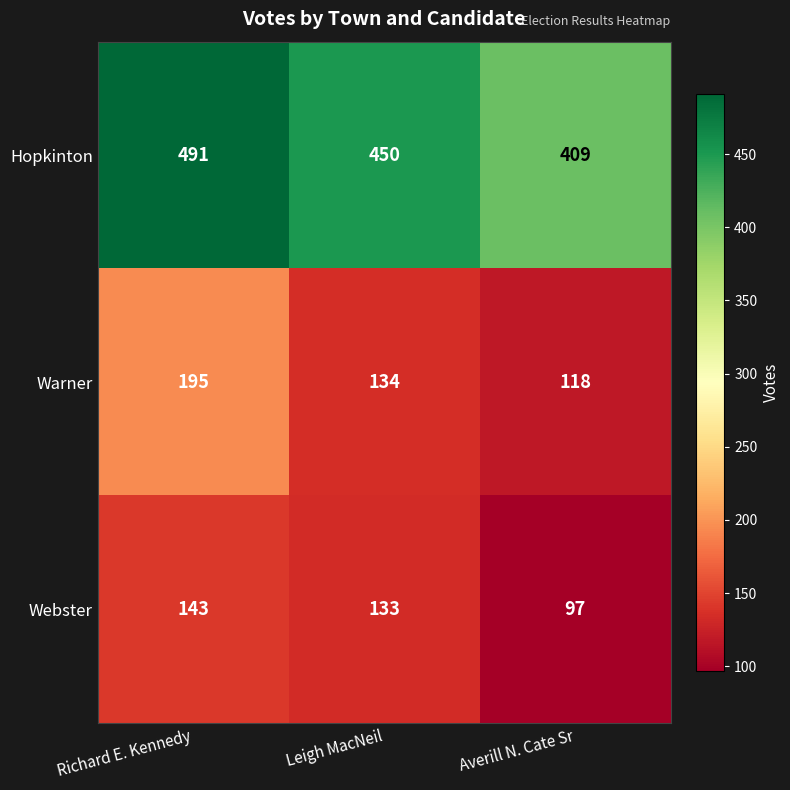

What is the difference between the maximum and minimum values in the Warner series?

77